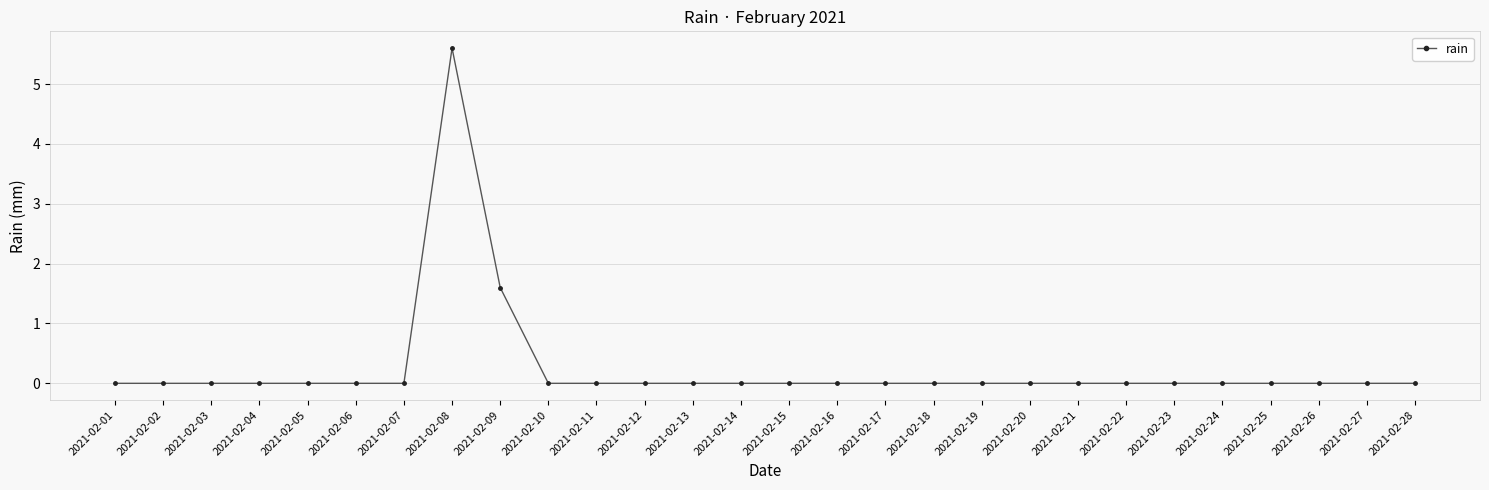

What is the greatest value displayed?

5.6